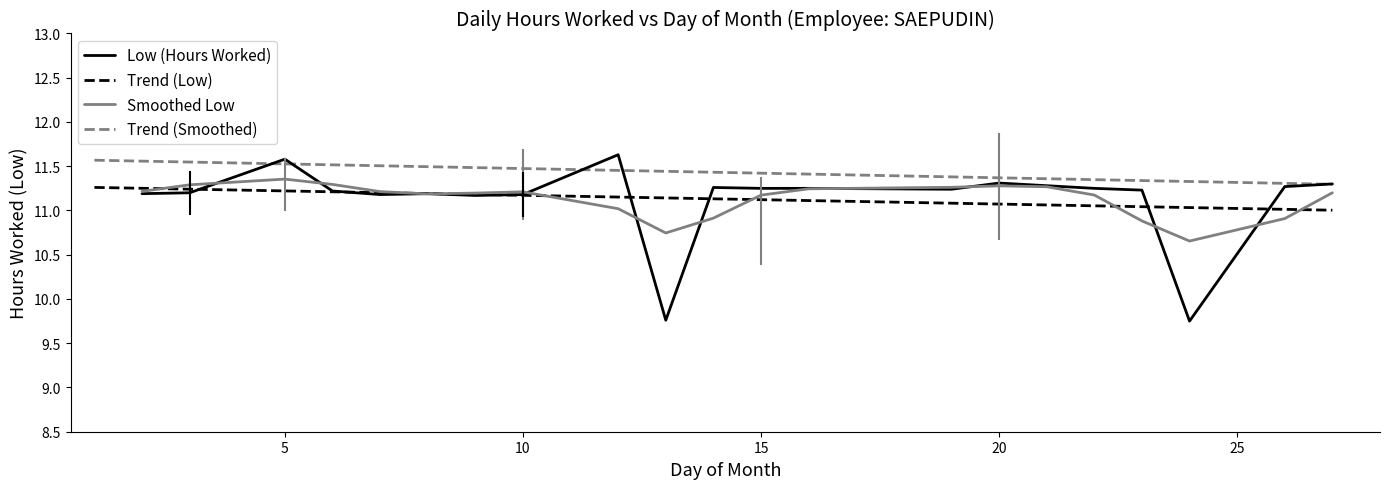

The value of Low (Hours Worked) at 5 is 20.4. True or false?

False